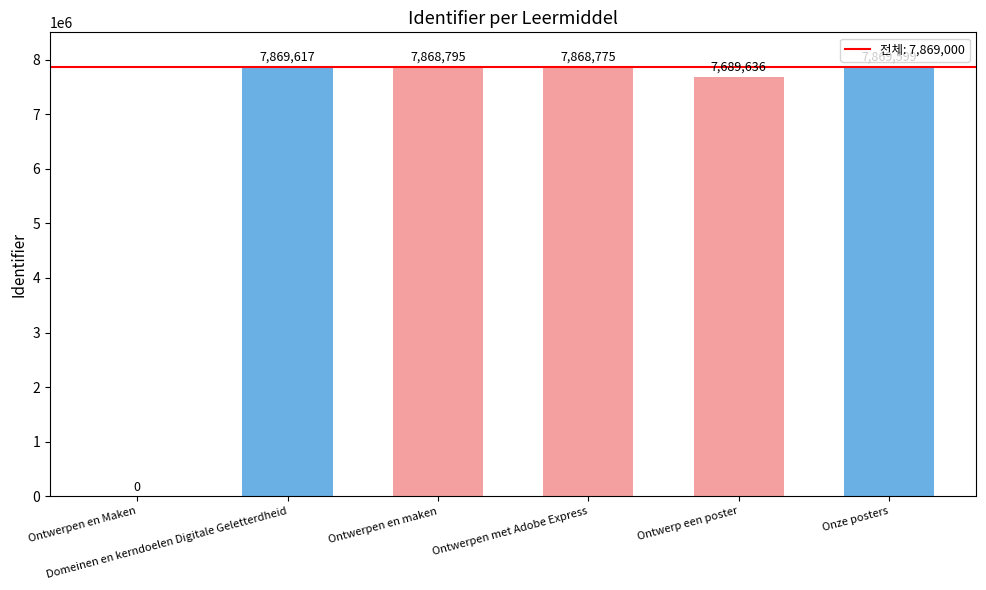

Reading left to right, extract all data points from this chart.

0	7869617	7868795	7868775	7689636	7869599